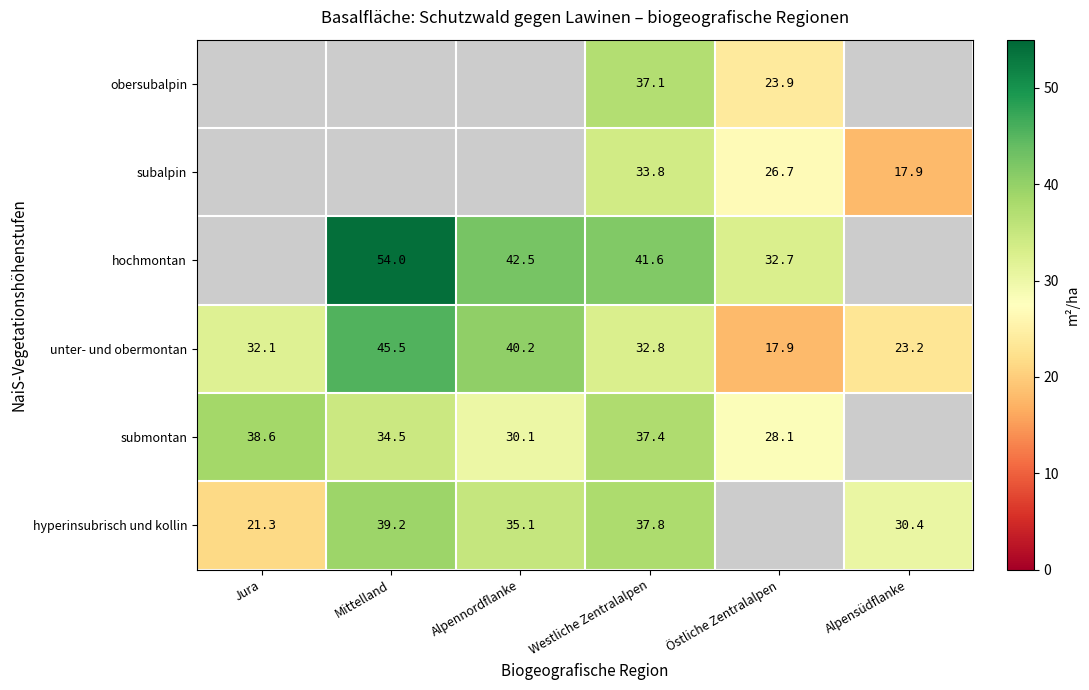

True or false: submontan has a value of 28.1 at Östliche Zentralalpen.

True